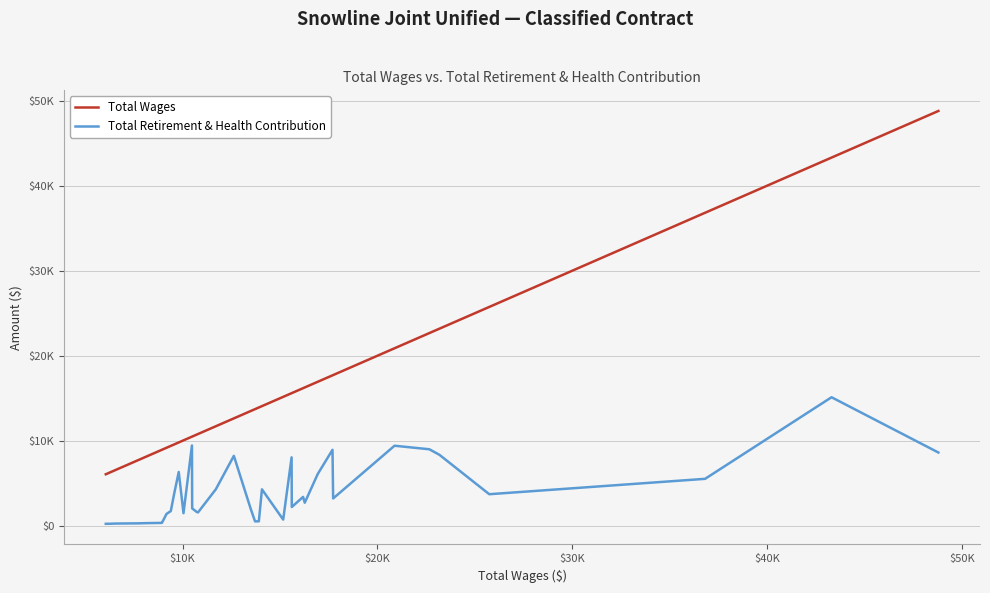

What is the label of the 39th point from the right?

$10K